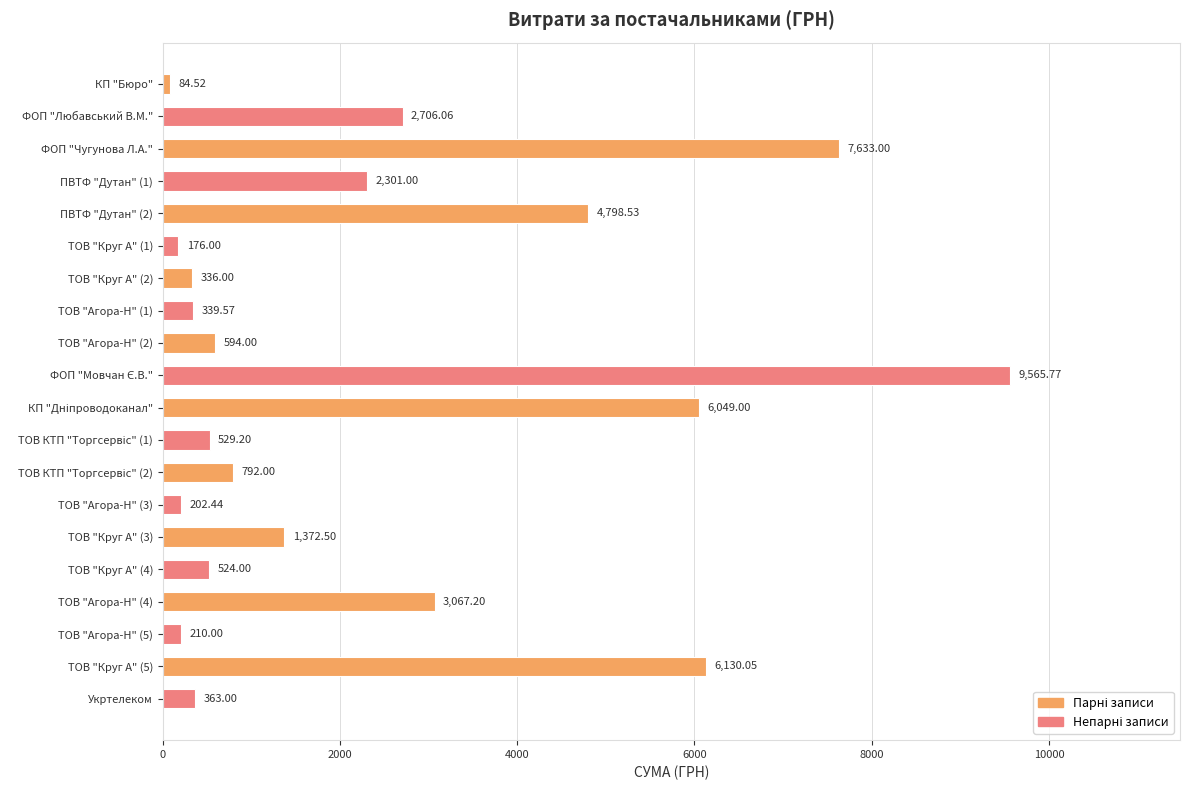

What is the greatest value displayed?

9565.8